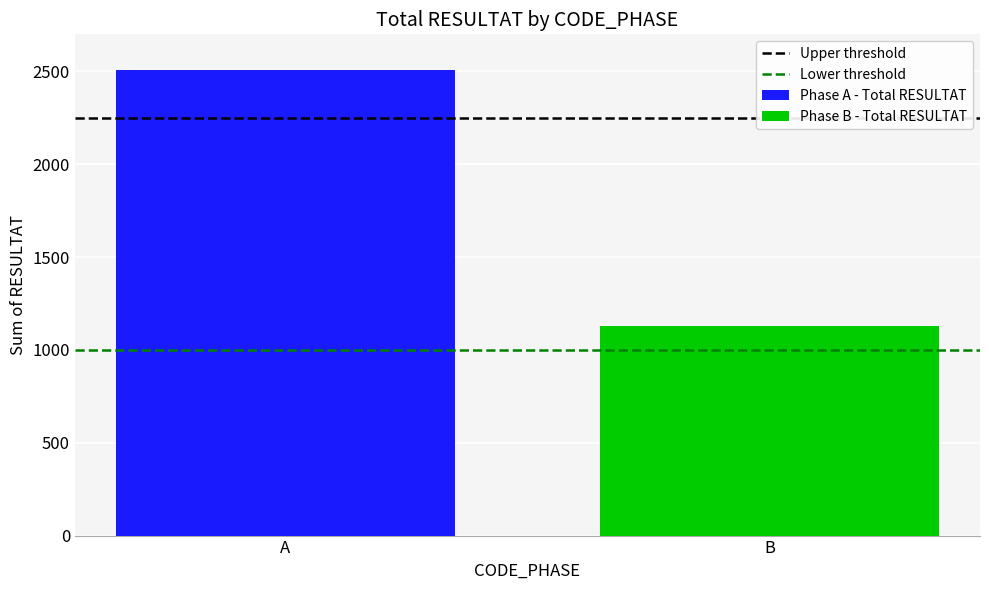

List the series in order of their peak value, lowest first.

Phase B - Total RESULTAT, Phase A - Total RESULTAT